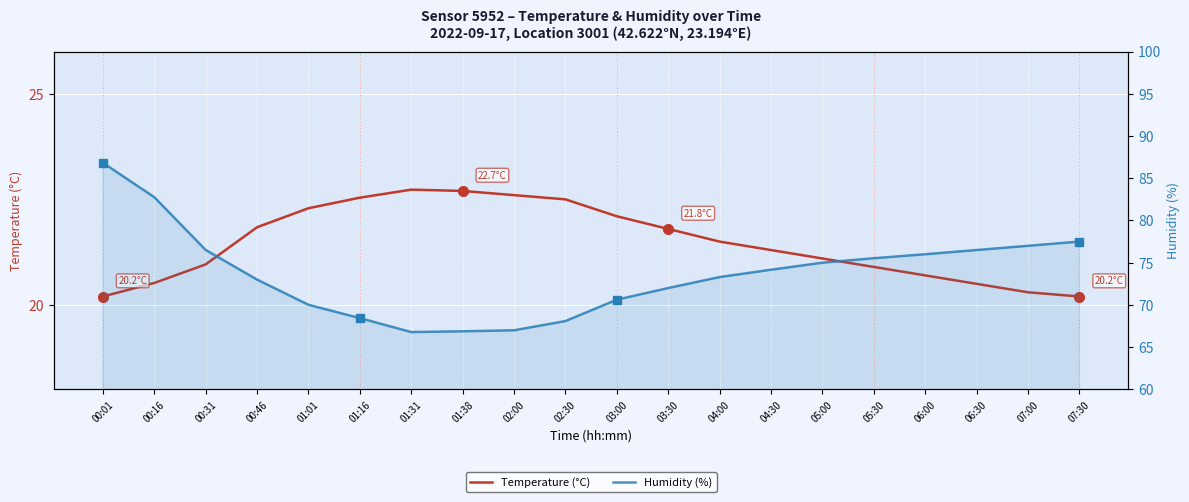

List the series in order of their overall mean, highest first.

Humidity (%), Temperature (°C)